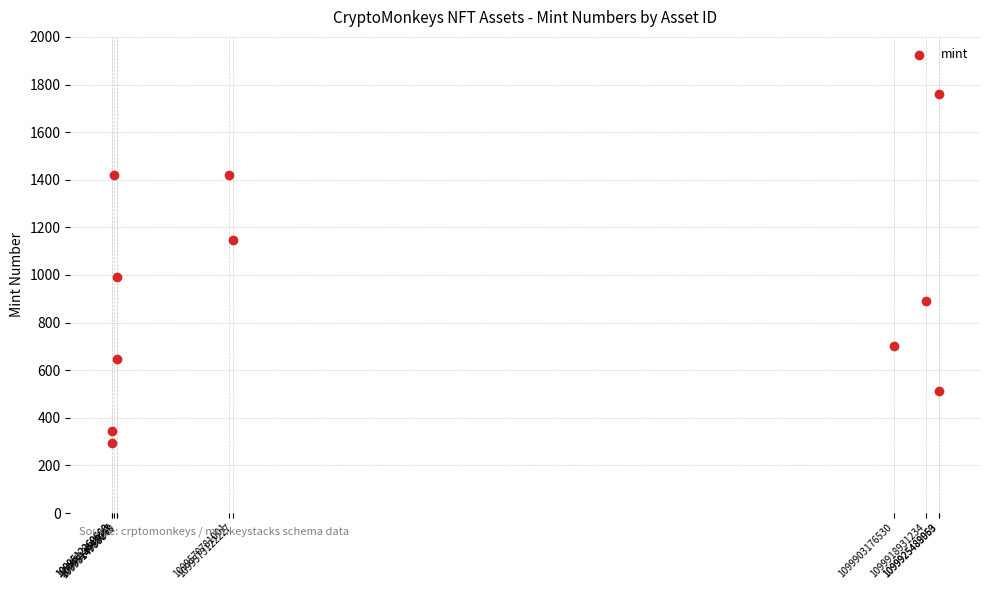

What is the average Y value?

920